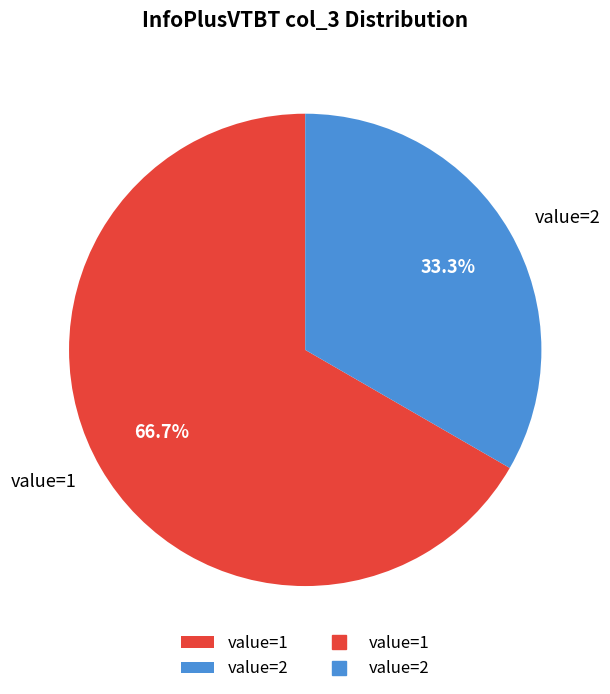

How much of the chart is everything except value=2?

66.7%